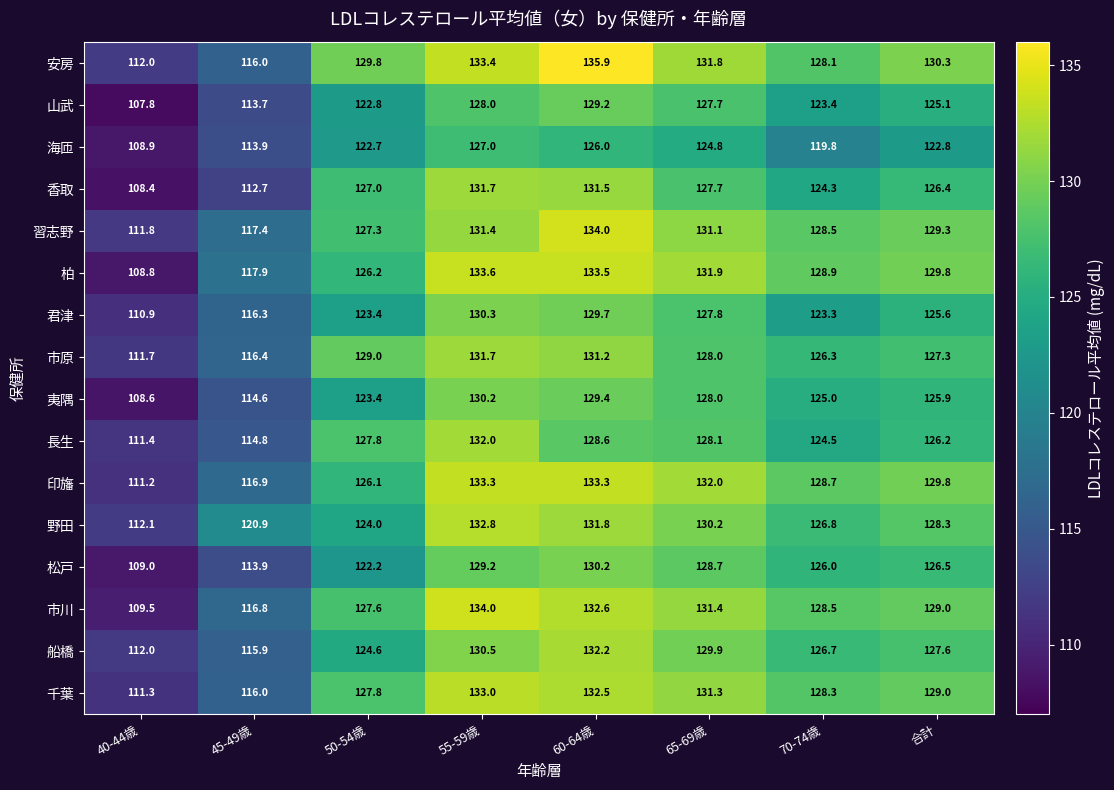

What is the total value across all series at 合計?

2038.9